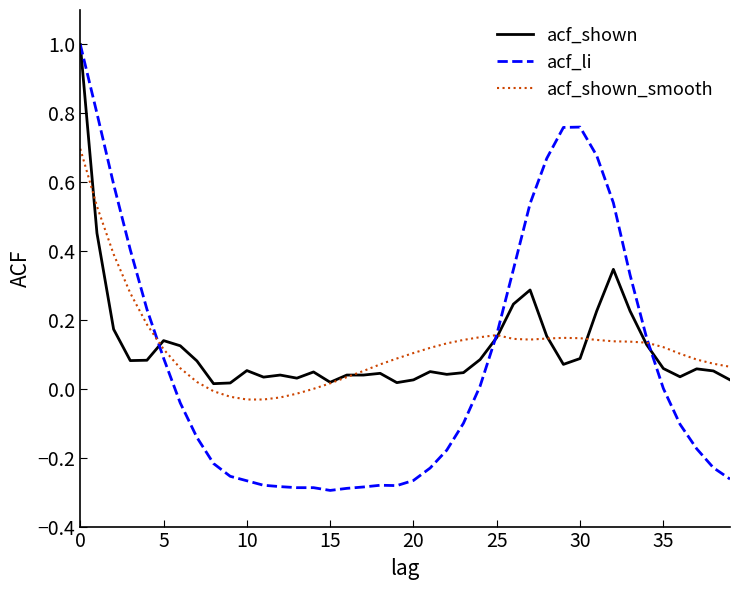

At how many categories does at least one series exceed 0?

40